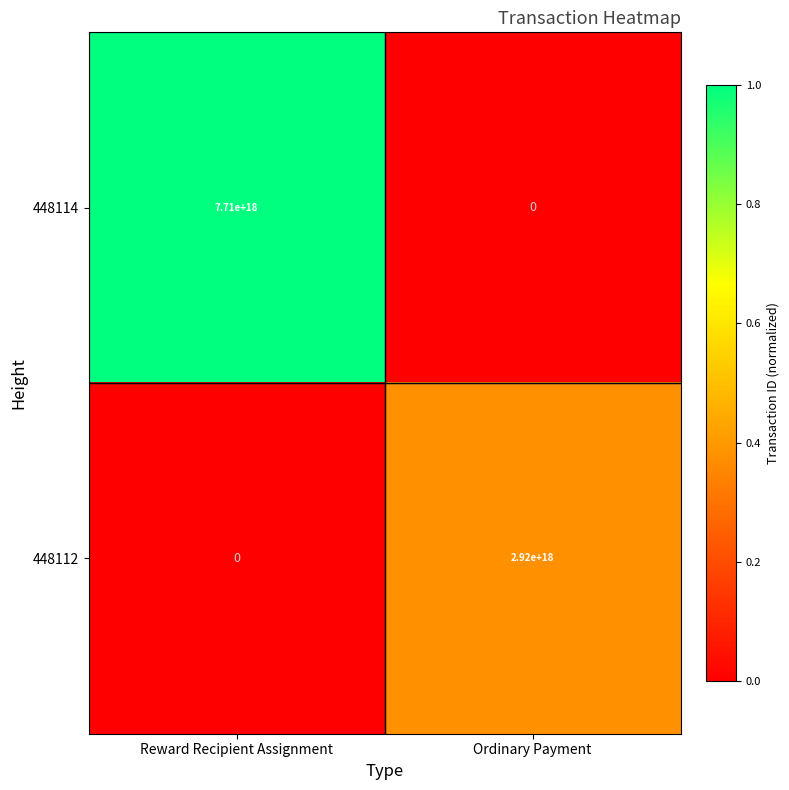

Is it true that 448112 equals 1821144980693320704 at Ordinary Payment?

False